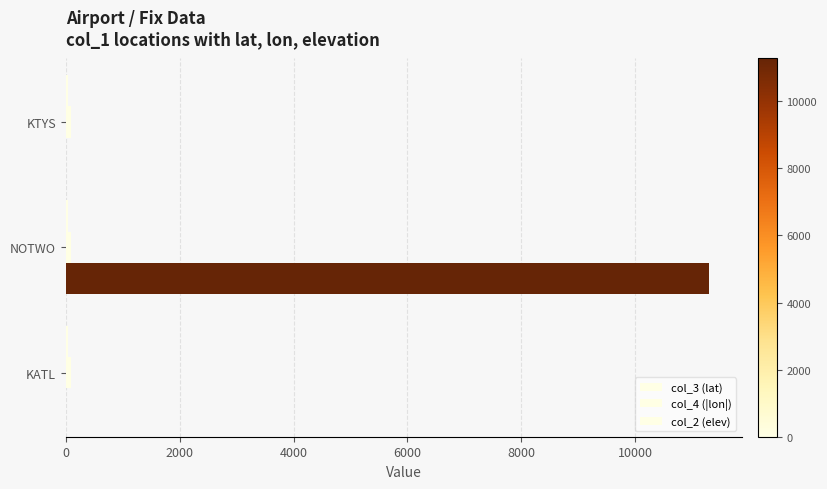

Which series has the widest spread of values?

col_2 (elev)